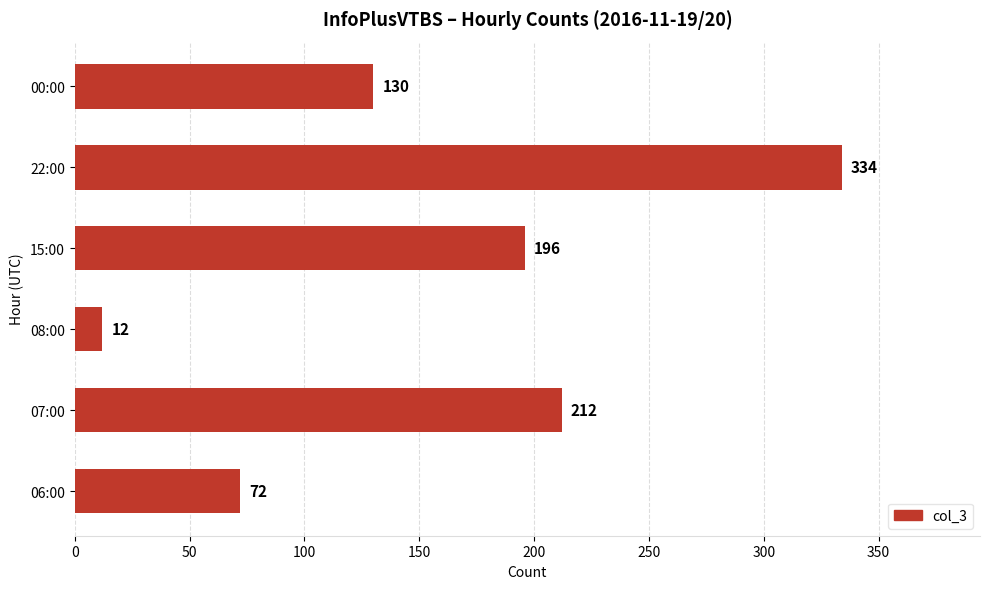

Reading bottom to top, what are all the values shown in this chart?

06:00=72	07:00=212	08:00=12	15:00=196	22:00=334	00:00=130